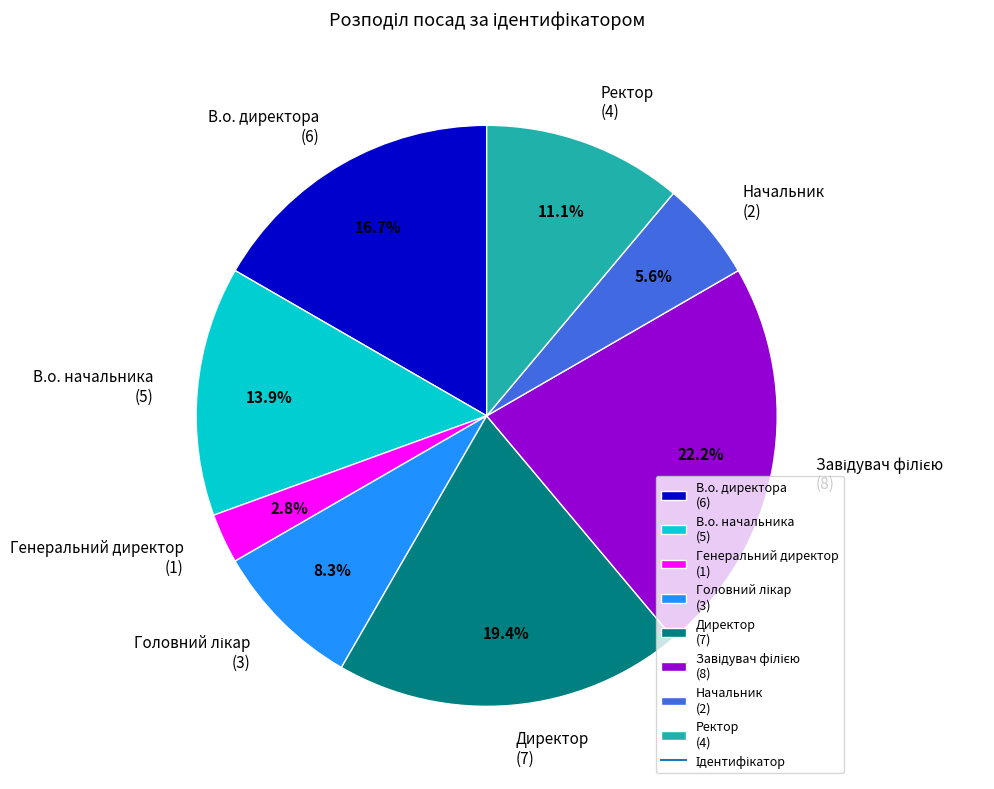

What percentage do Начальник and Директор together represent?

25.0%